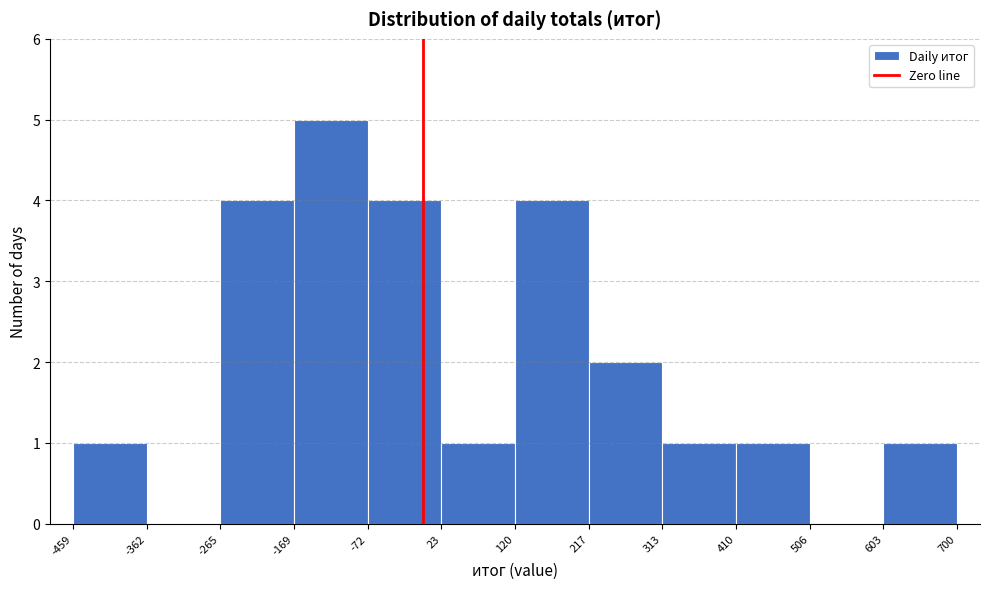

Reading left to right, transcribe this chart: for each bar, give the range it covers on the x-axis and its height. The values are not printed on the chart, so give them approximately, as read against the axis.

-459 to -362: 1
-362 to -265: 0
-265 to -169: 4
-169 to -72: 5
-72 to 23: 4
23 to 120: 1
120 to 217: 4
217 to 313: 2
313 to 410: 1
410 to 506: 1
506 to 603: 0
603 to 700: 1